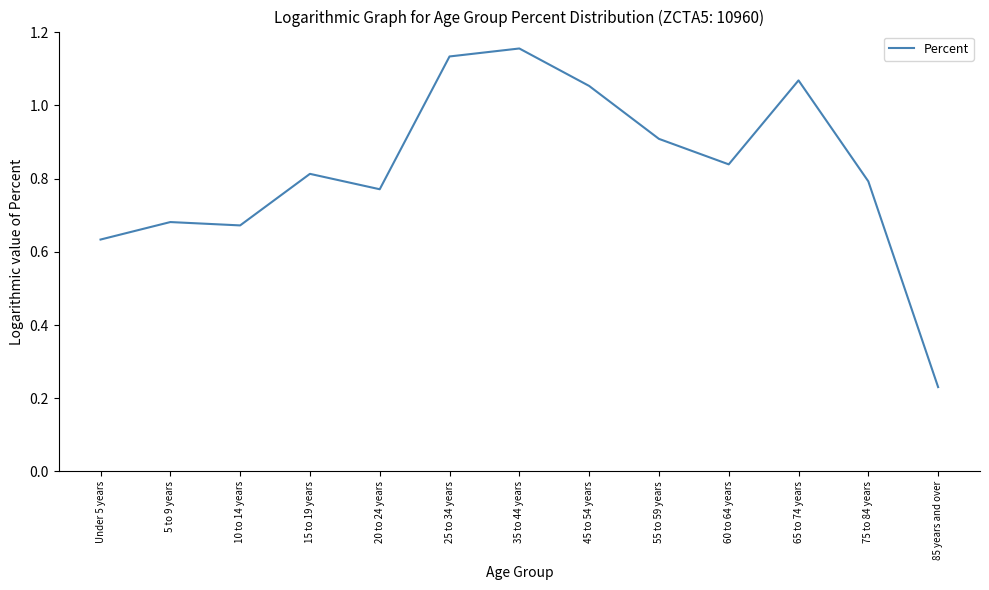

What position from the right is 75 to 84 years?

2